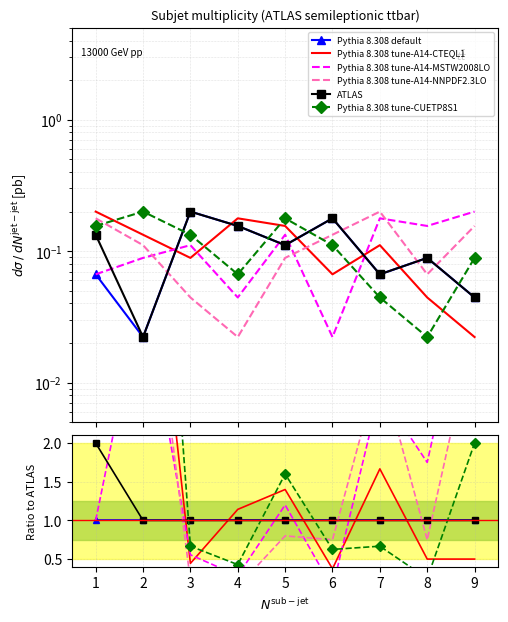

Which series ends up on top after the final intersection of Pythia 8.308 tune-A14-NNPDF2.3LO and Pythia 8.308 tune-CUETP8S1?

Pythia 8.308 tune-A14-NNPDF2.3LO